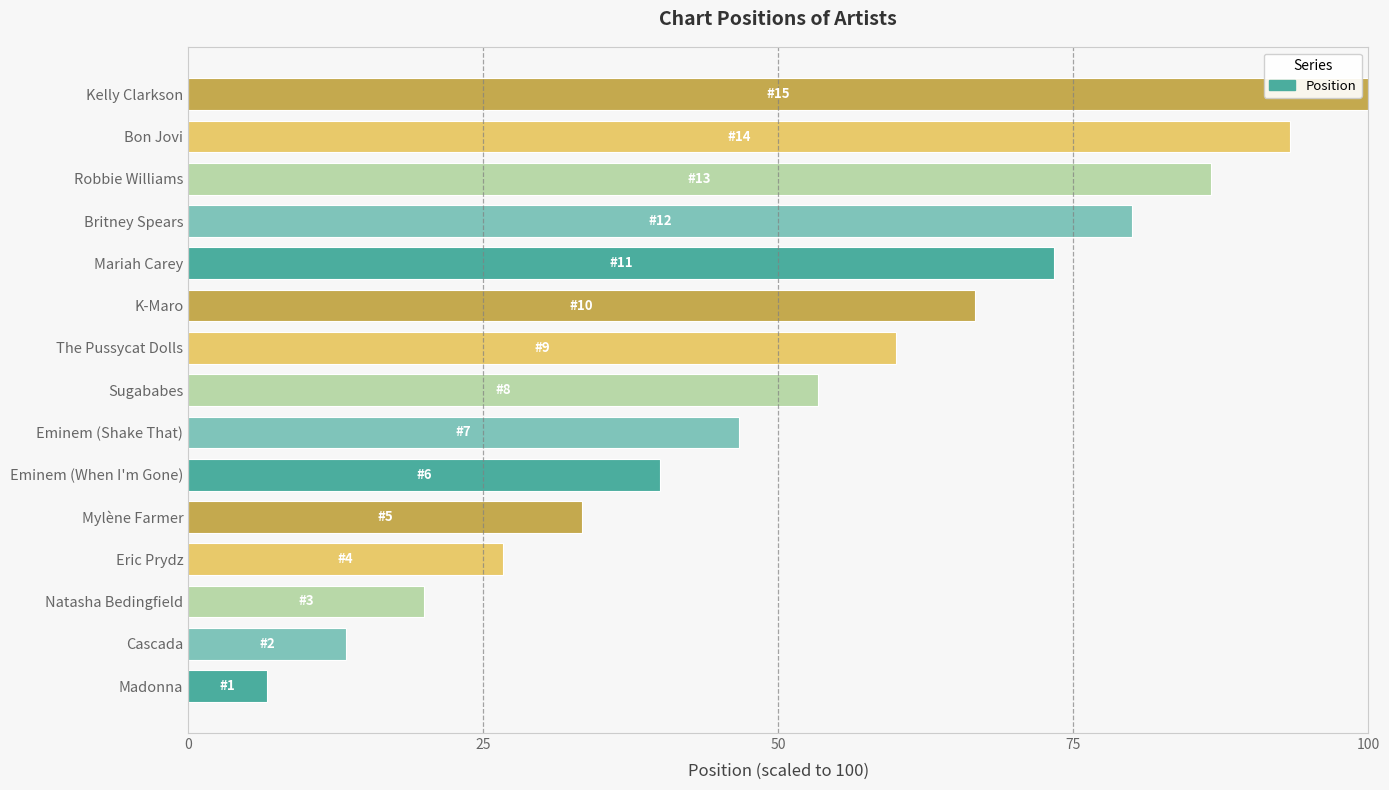

The chart shows a value of 33.3 at Mylène Farmer. True or false?

True